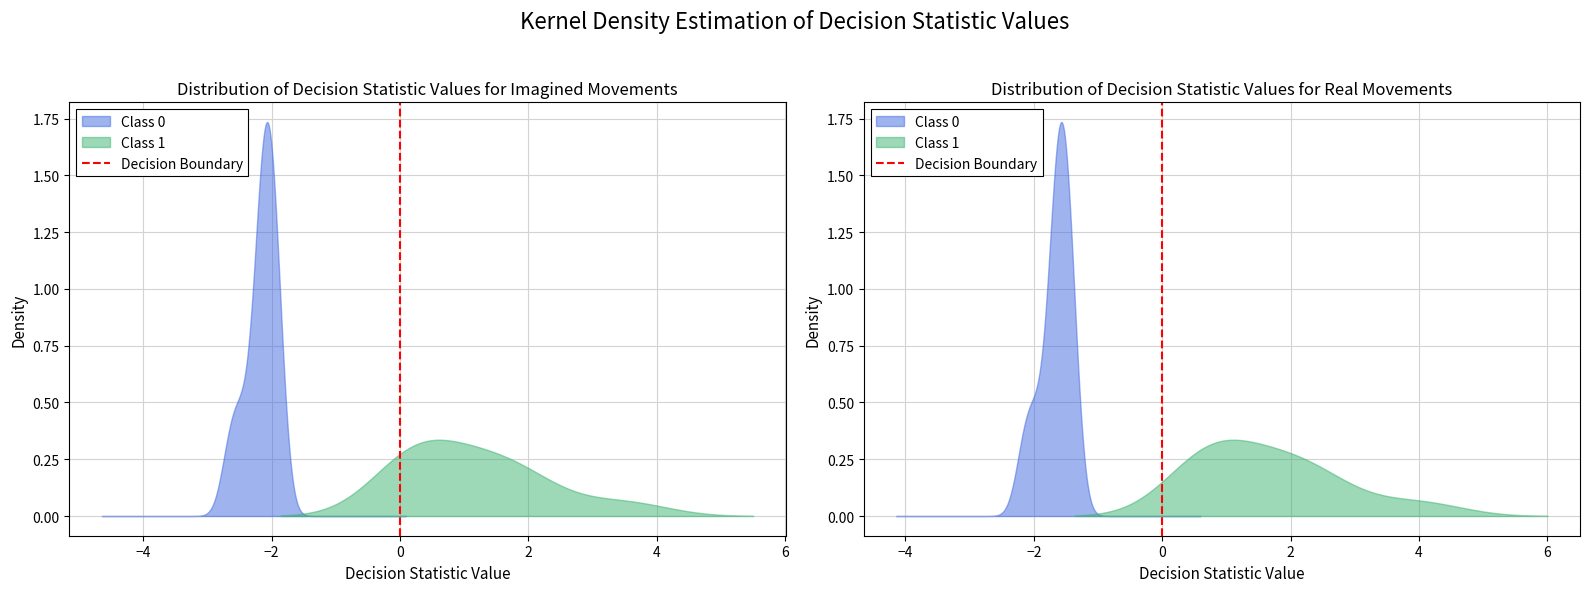

The chart shows a value of 1 at 0. True or false?

False